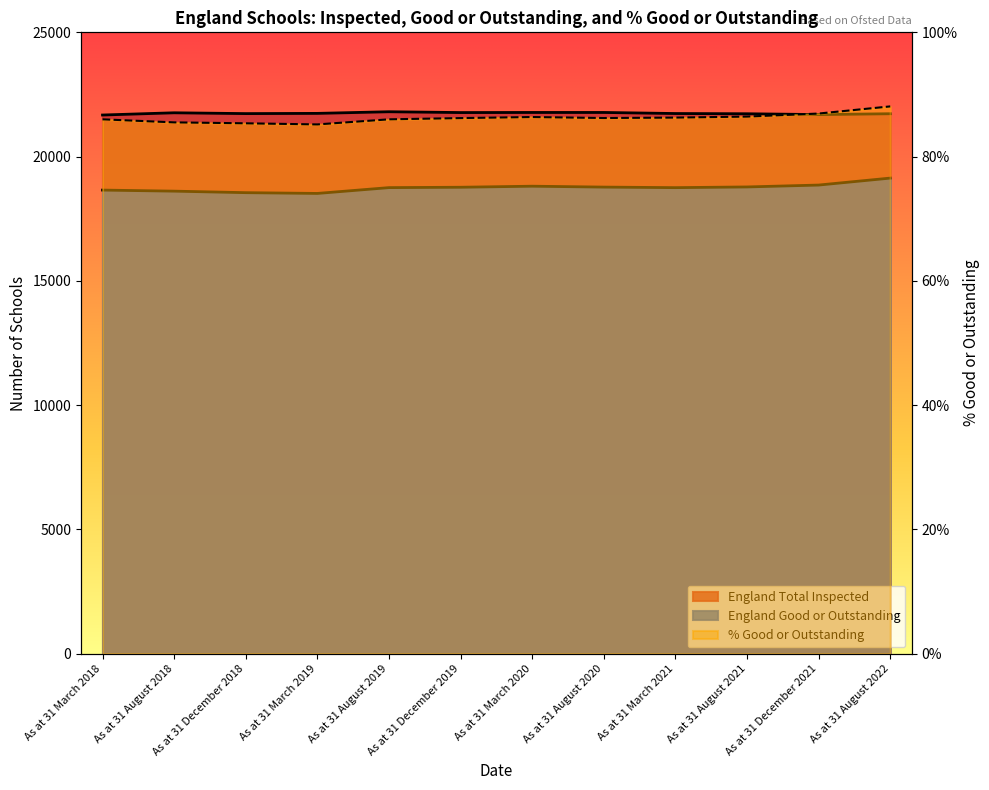

The England Total Inspected series shows 38570.7 at As at 31 March 2021. True or false?

False